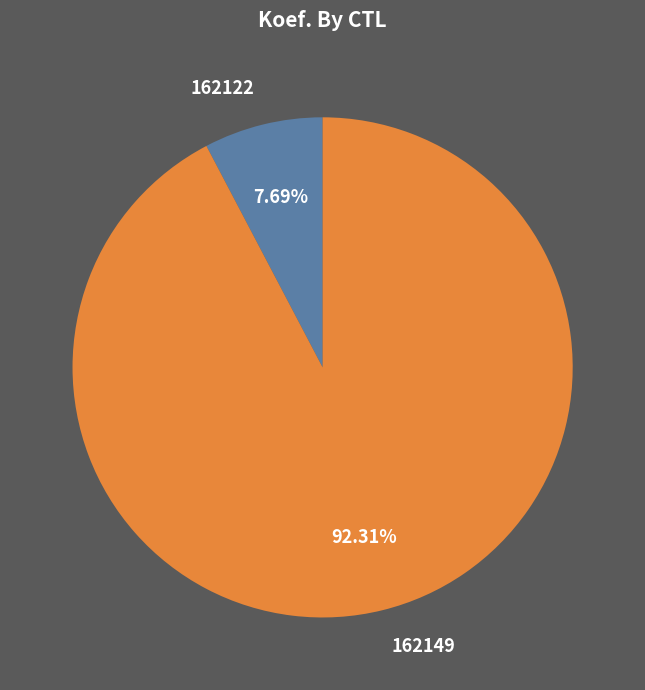

Does 162149 represent more than half of the total?

Yes